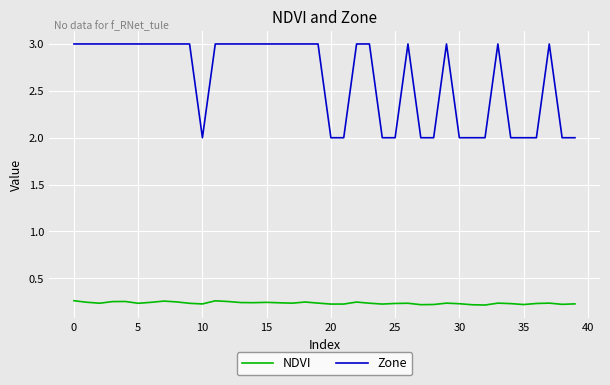

Which series has the widest spread of values?

Zone